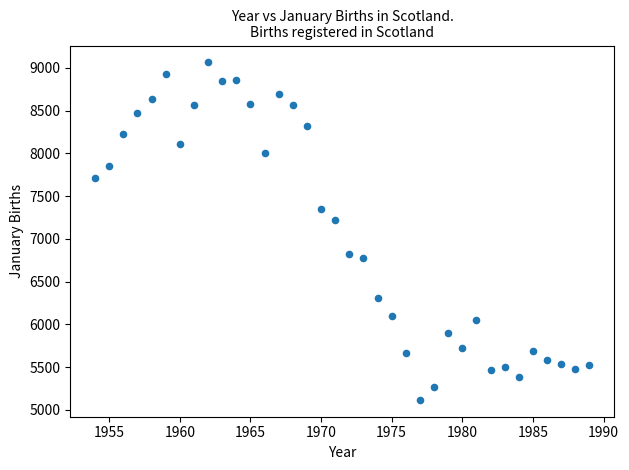

What Y value in the scatter plot is closest to 7091?

7226